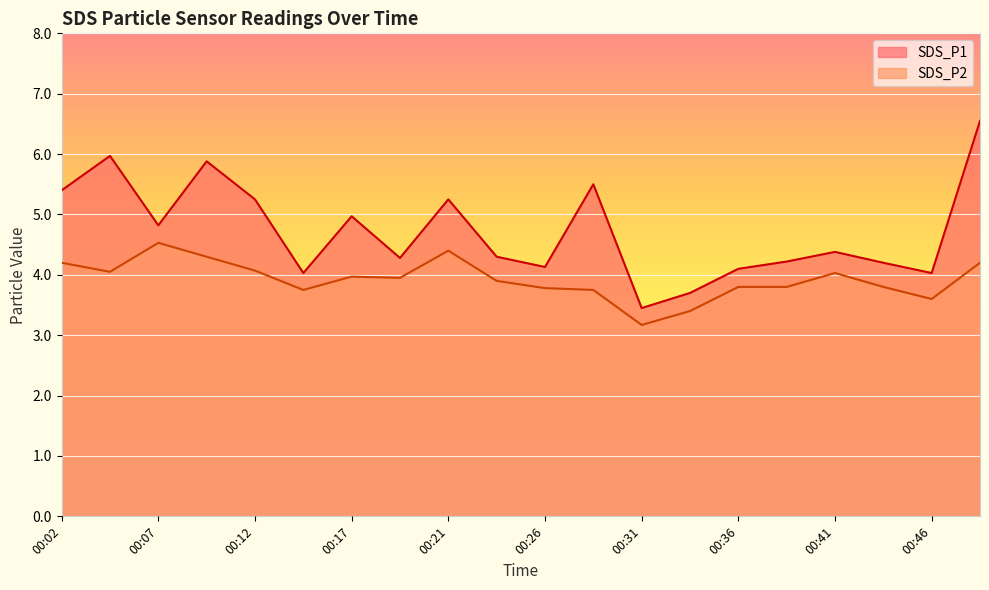

Reading right to left, list all the values displayed in this chart.

SDS_P1: 00:48=6.5	00:46=4.0	00:44=4.2	00:41=4.4	00:39=4.2	00:36=4.1	00:34=3.7	00:31=3.5	00:29=5.5	00:26=4.1	00:24=4.3	00:21=5.2	00:19=4.3	00:17=5.0	00:14=4.0	00:12=5.2	00:09=5.9	00:07=4.8	00:04=6.0	00:02=5.4
SDS_P2: 00:48=4.2	00:46=3.6	00:44=3.8	00:41=4.0	00:39=3.8	00:36=3.8	00:34=3.4	00:31=3.2	00:29=3.8	00:26=3.8	00:24=3.9	00:21=4.4	00:19=4.0	00:17=4.0	00:14=3.8	00:12=4.1	00:09=4.3	00:07=4.5	00:04=4.0	00:02=4.2